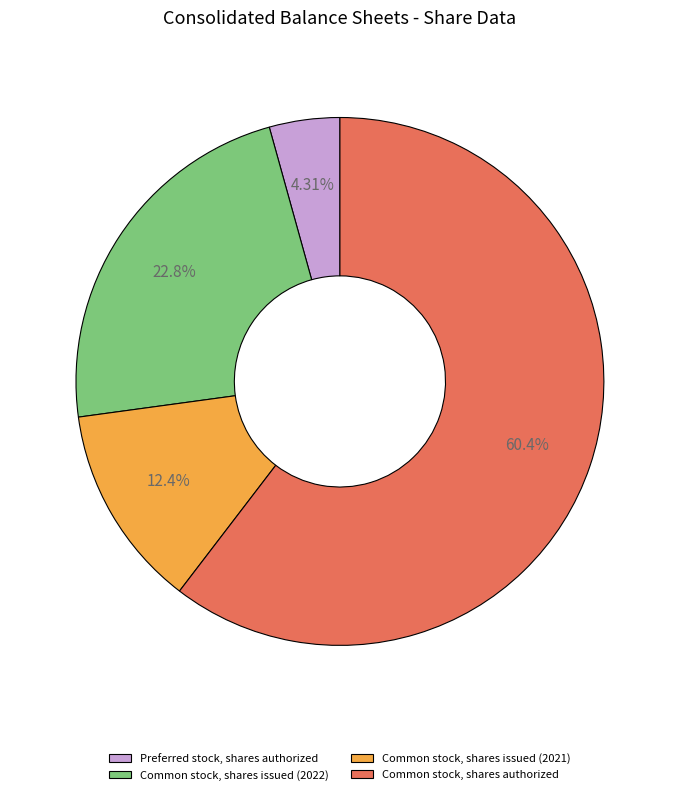

Count the number of slices in the pie.

4